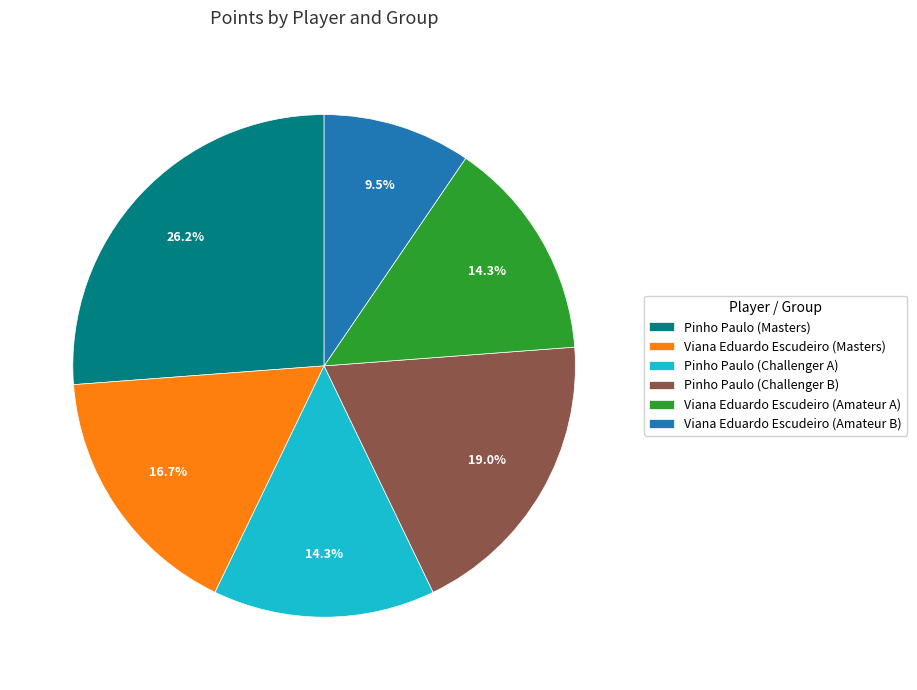

How many slices are in this pie chart?

6